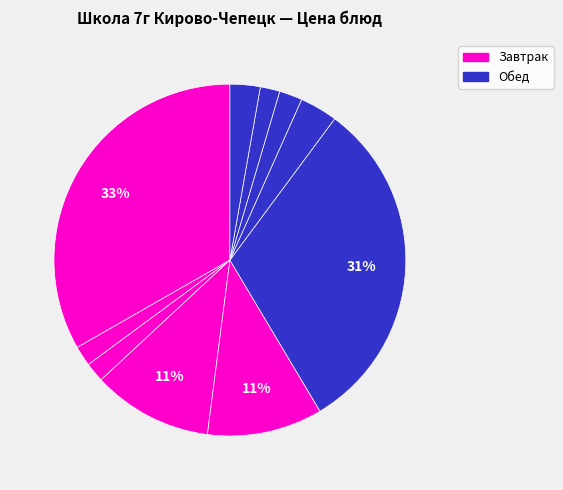

How many segments does this pie chart have?

10